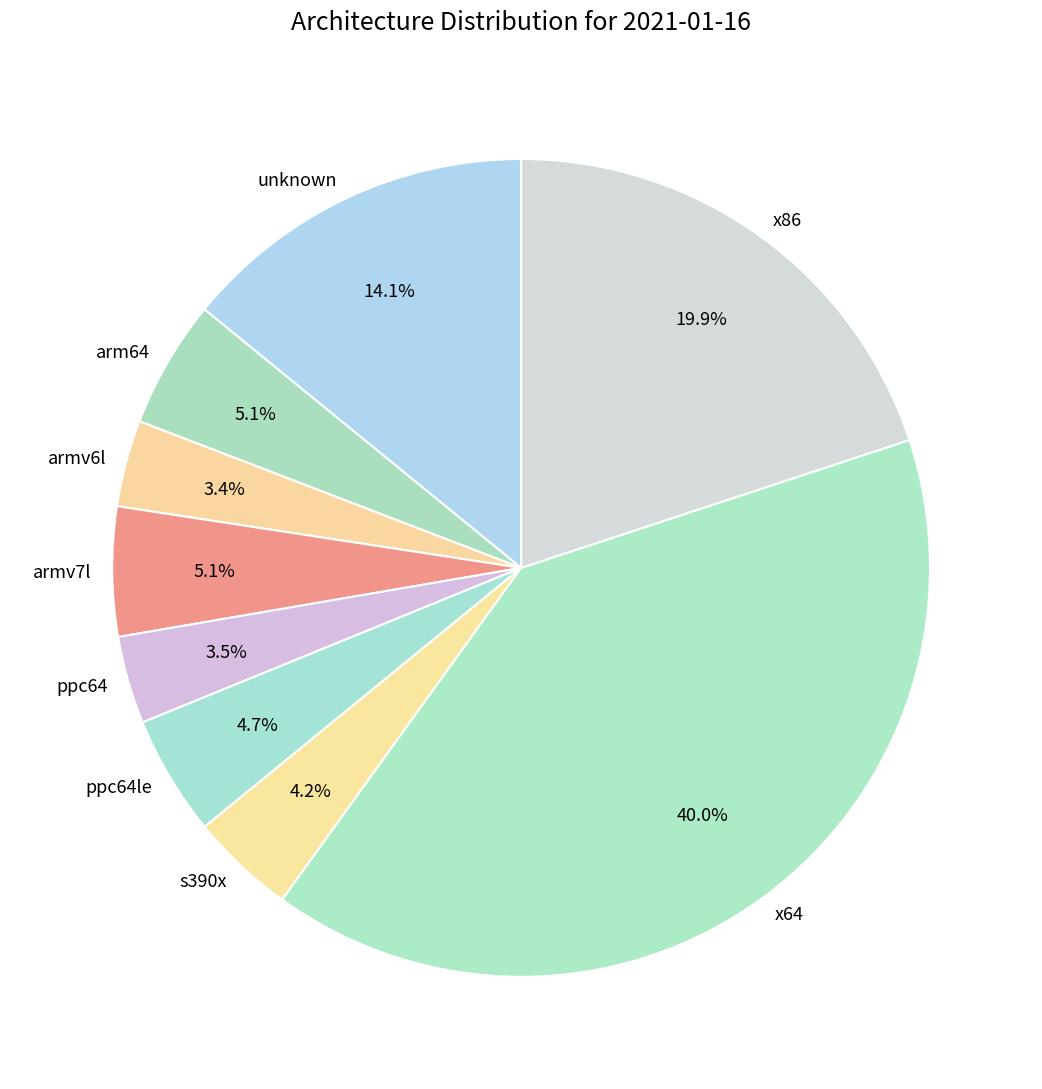

To the nearest percent, what portion does unknown represent?

14%